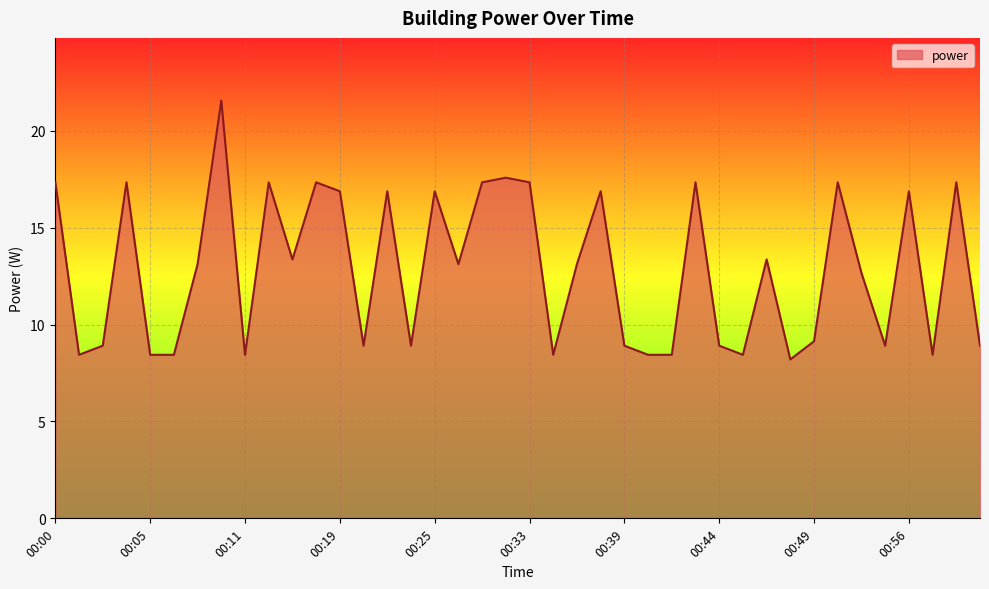

What is the maximum value shown in the chart?

21.6